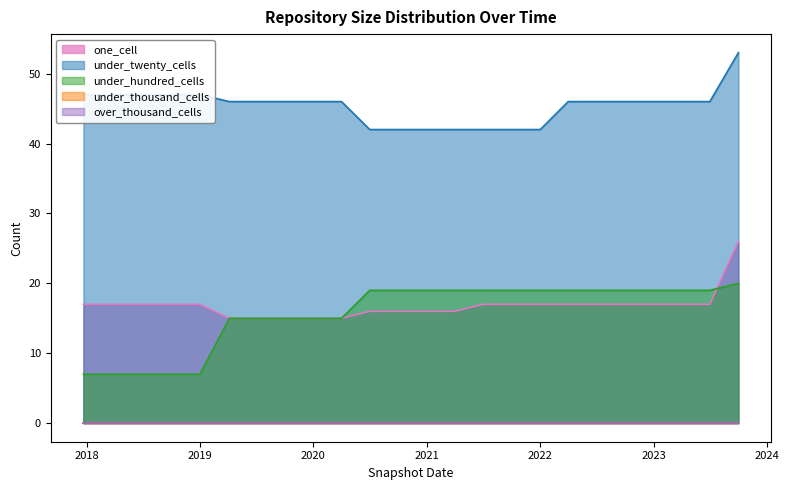

True or false: under_twenty_cells has more than 0 points higher than both neighbors.

False